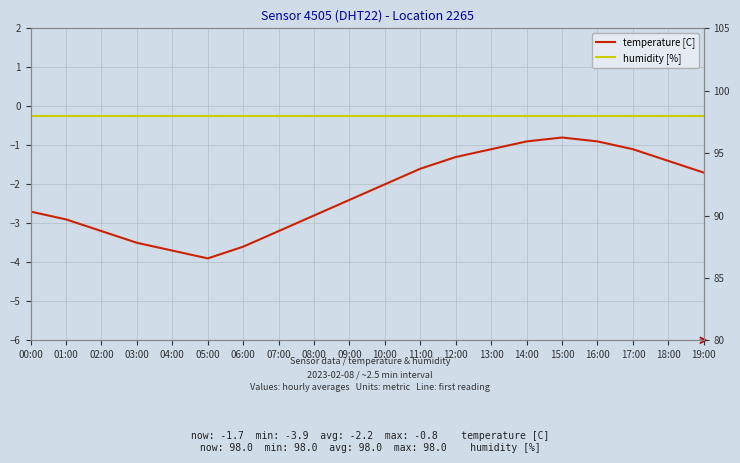

What position from the left is 05:00?

6